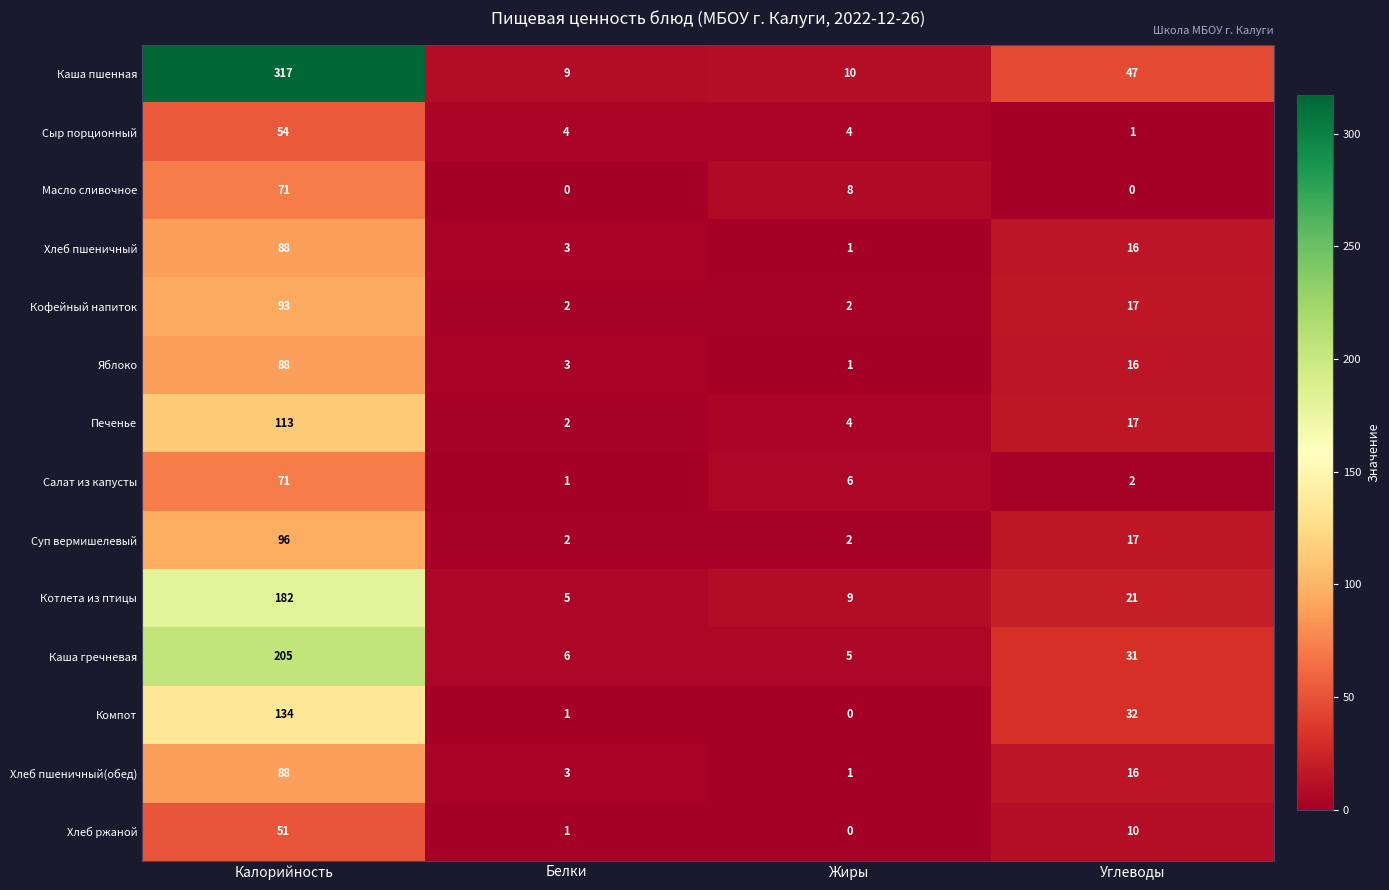

How many series are shown in this chart?

14